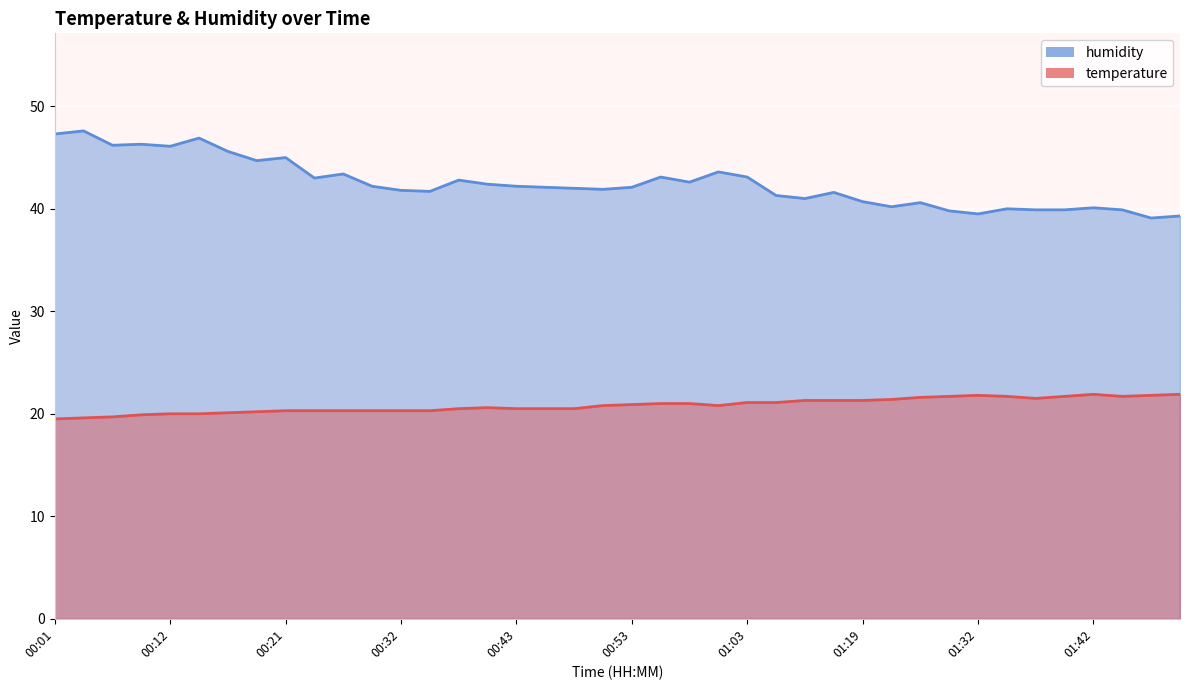

True or false: temperature and humidity cross at least once.

False